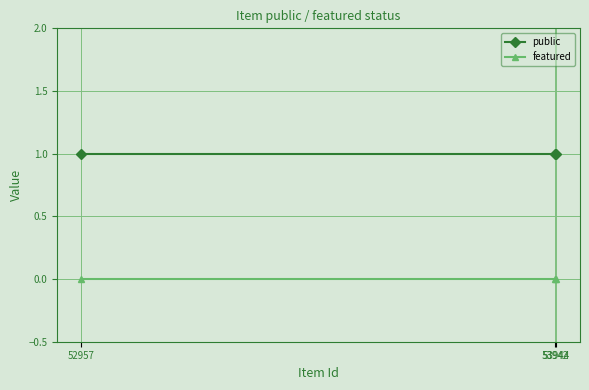

The public series shows 2 at 53942. True or false?

False